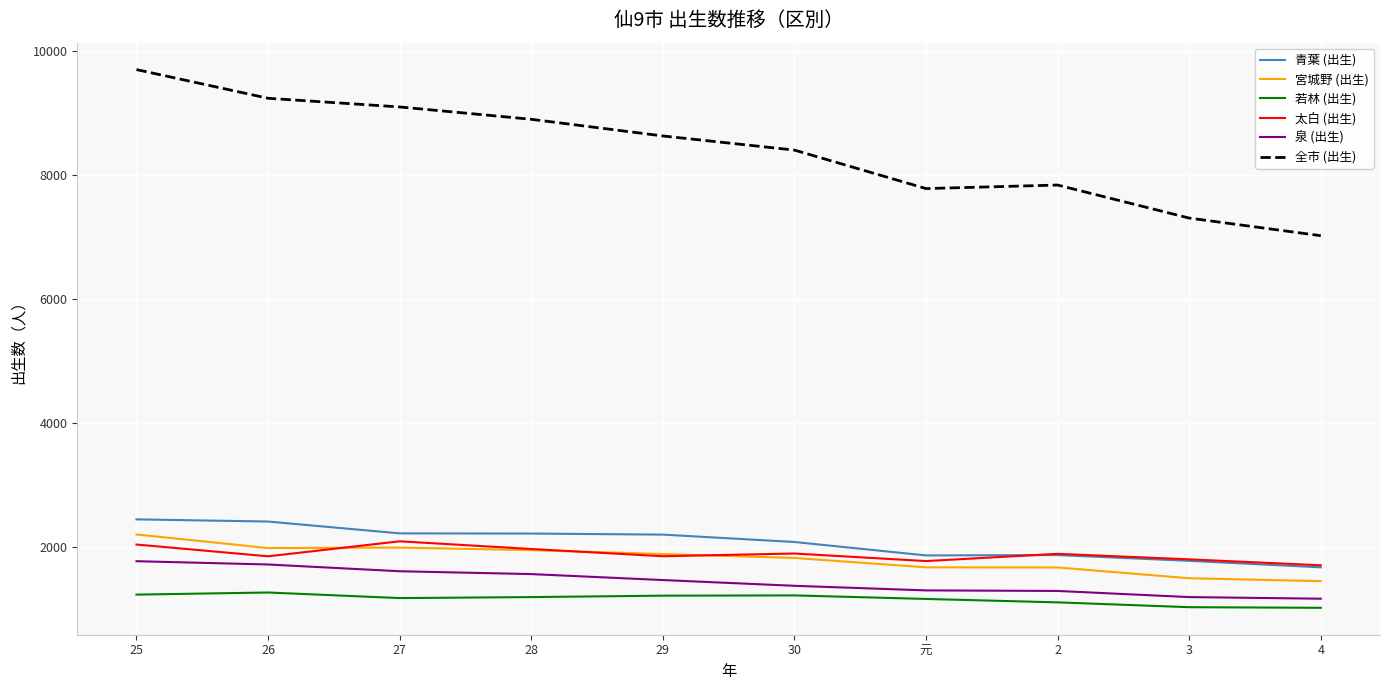

True or false: 泉 (出生) and 青葉 (出生) intersect in this chart.

False